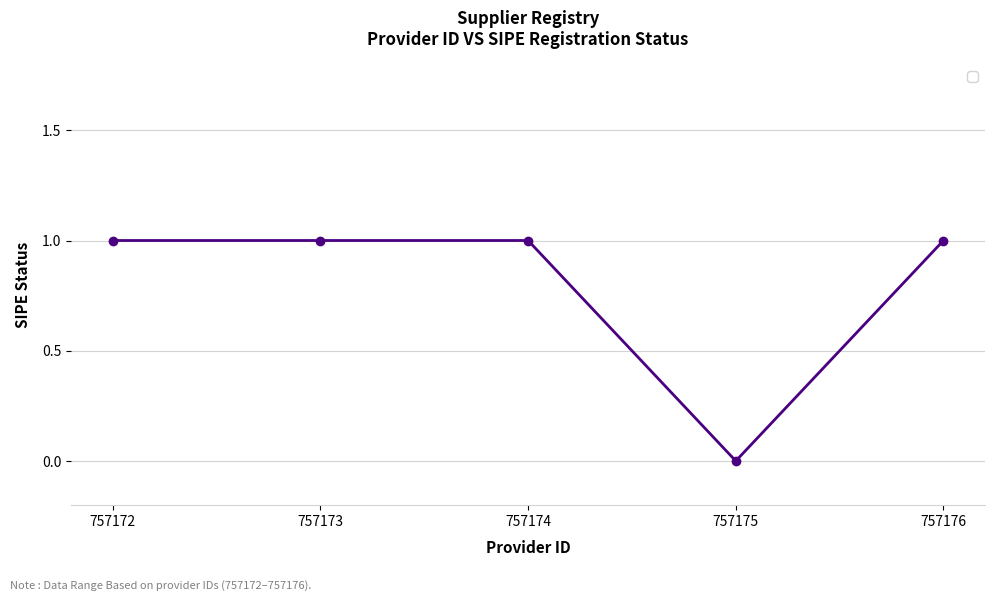

Which has a higher value, 757175 or 757172?

757172